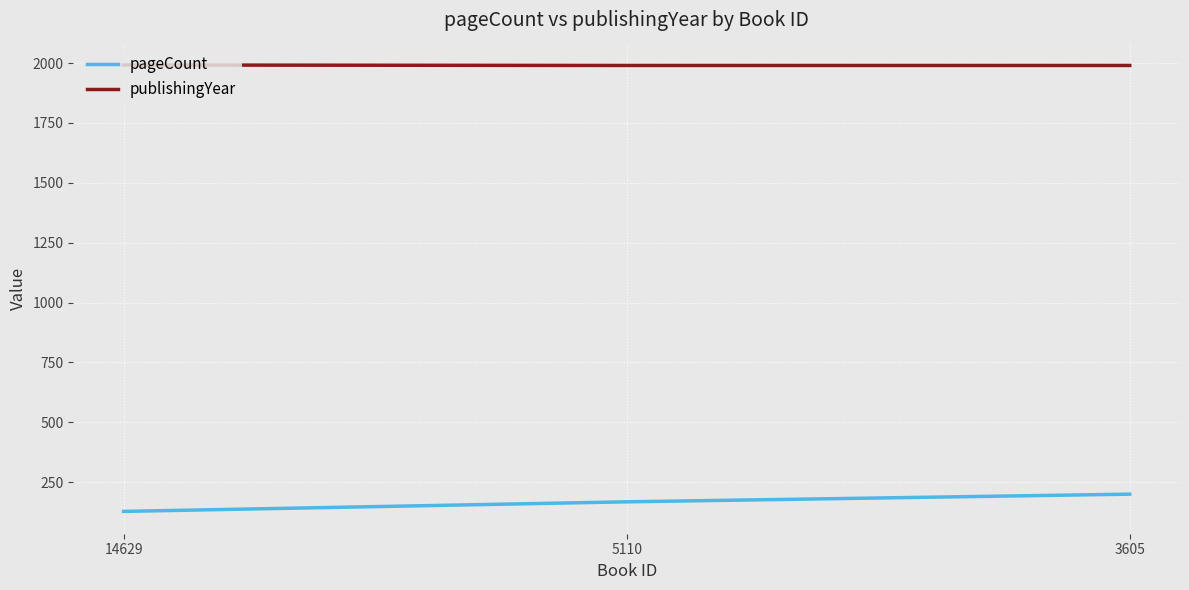

Which series changed the most between 14629 and 3605?

pageCount